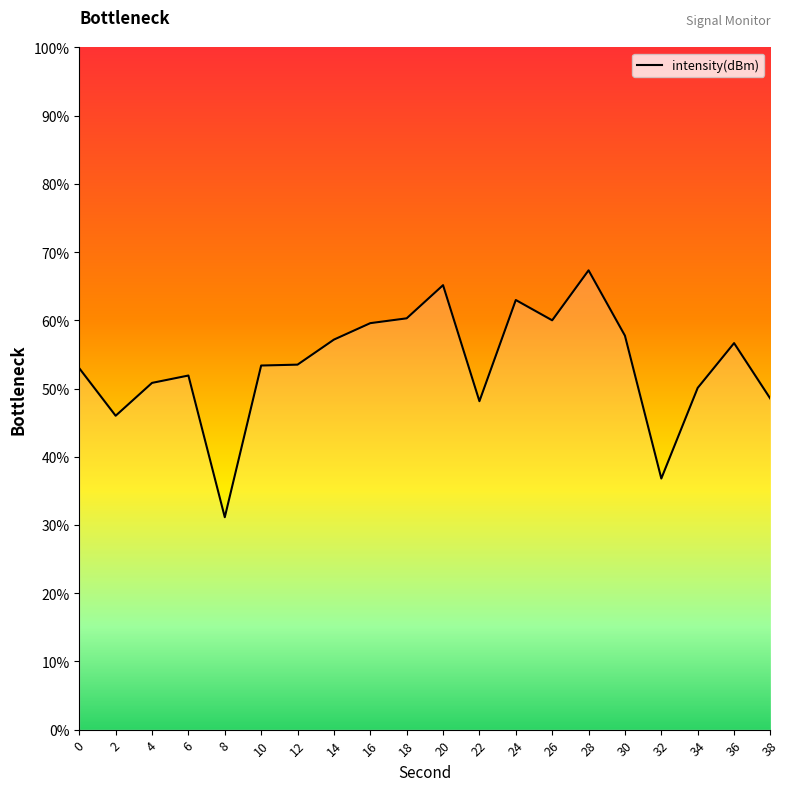

True or false: the data shows 57.8 at 30.

True